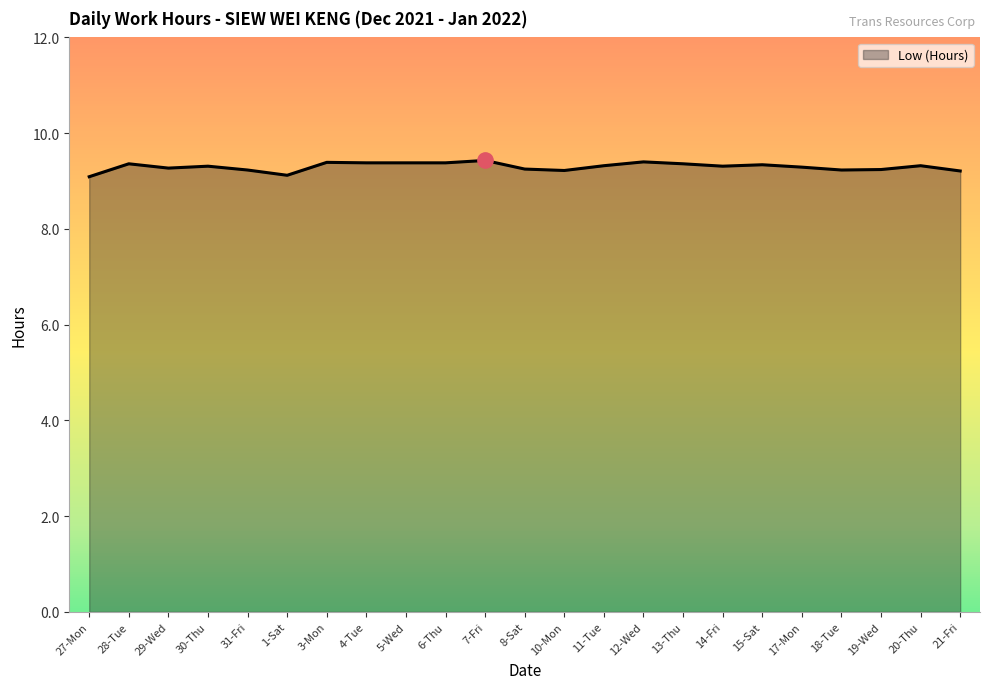

What is the approximate value at 13-Thu?

9.4